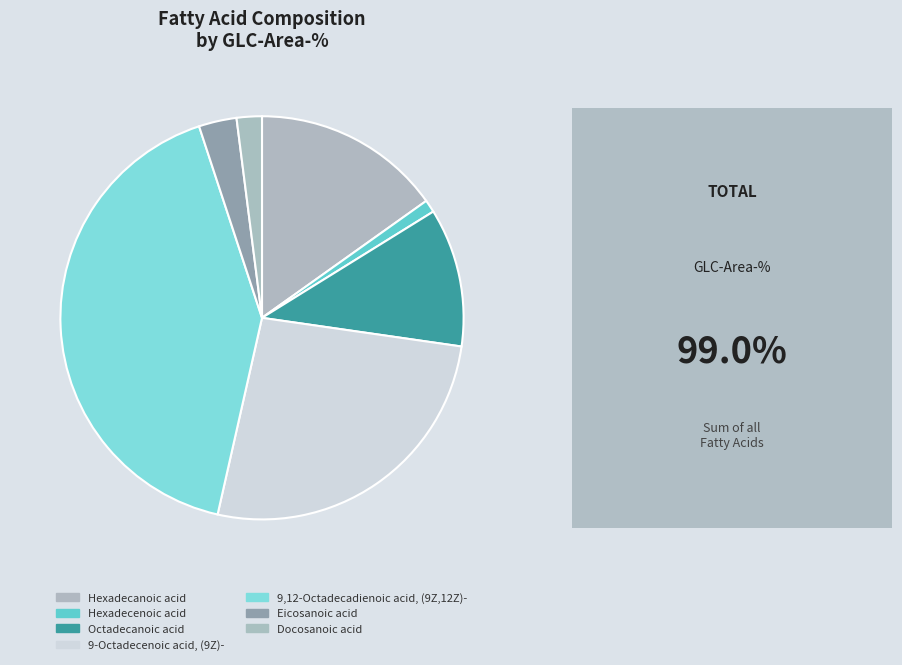

How many segments does this pie chart have?

7